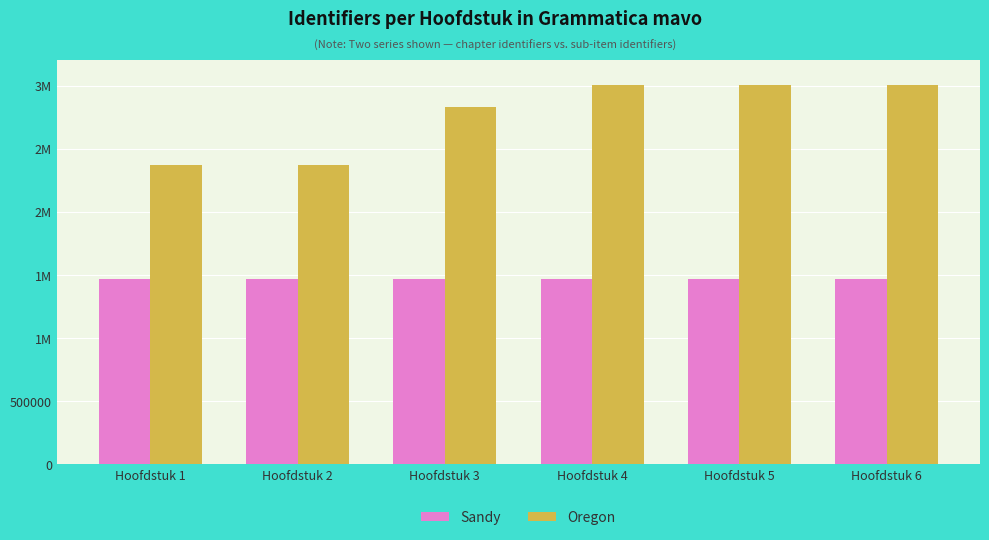

The value of Oregon at Hoofdstuk 6 is 3004731. True or false?

True